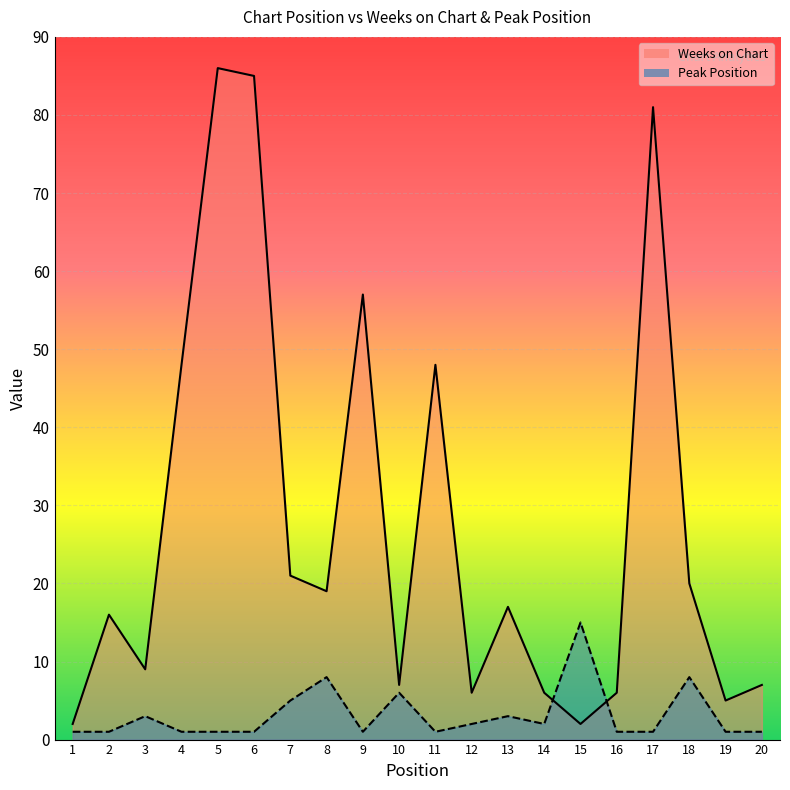

Rank the categories by Weeks on Chart value from lowest to highest.

1, 15, 19, 12, 14, 16, 10, 20, 3, 2, 13, 8, 18, 7, 4, 11, 9, 17, 6, 5